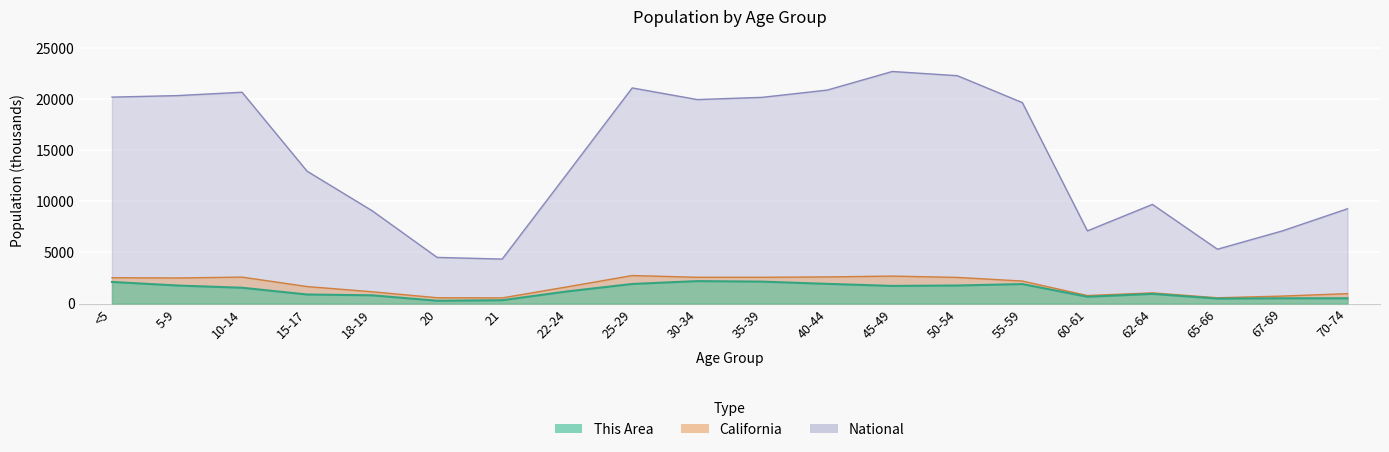

Which label corresponds to the largest value in the chart?

45-49